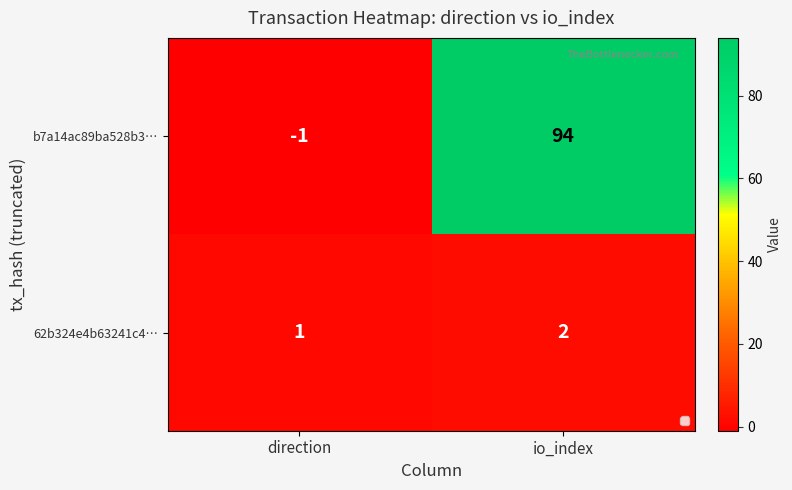

Which series changed the most between direction and io_index?

b7a14ac89ba528b3…